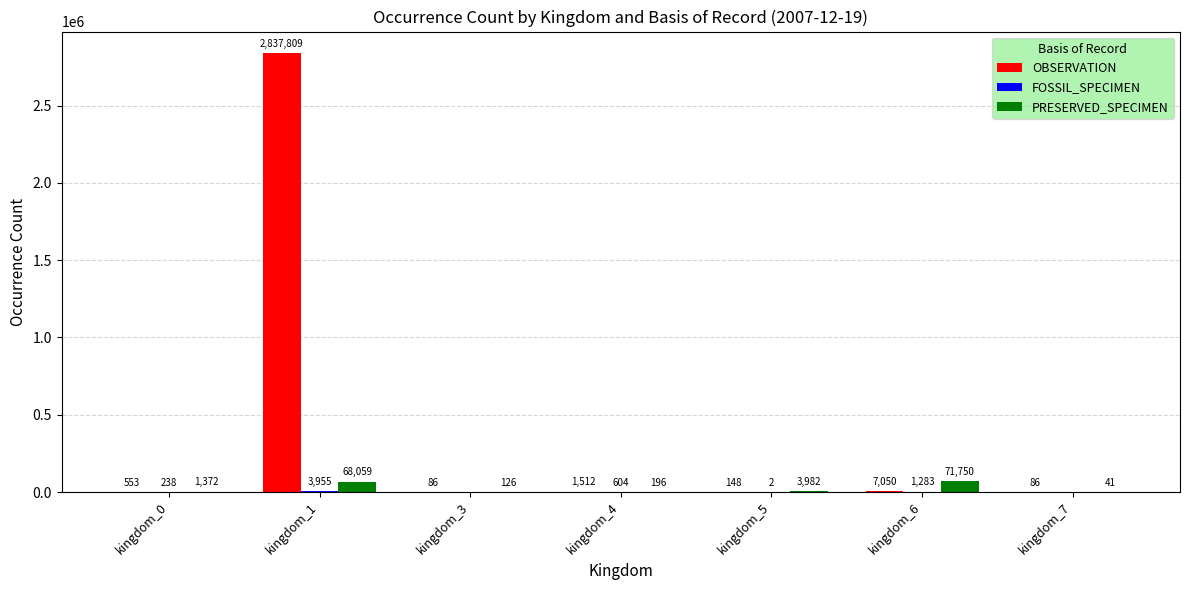

The PRESERVED_SPECIMEN series shows 3982 at kingdom_5. True or false?

True